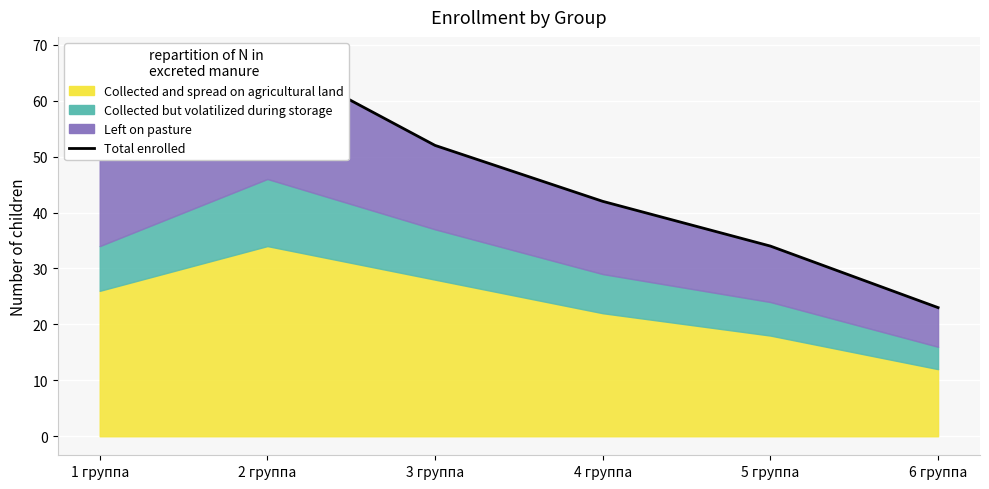

True or false: the data shows 68 at 2 группа.

True